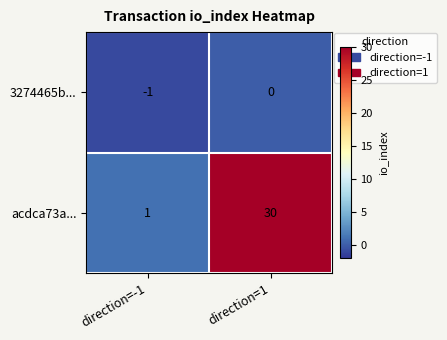

Reading left to right, what are all the values shown in this chart?

3274465b...: -1	0
acdca73a...: 1	30